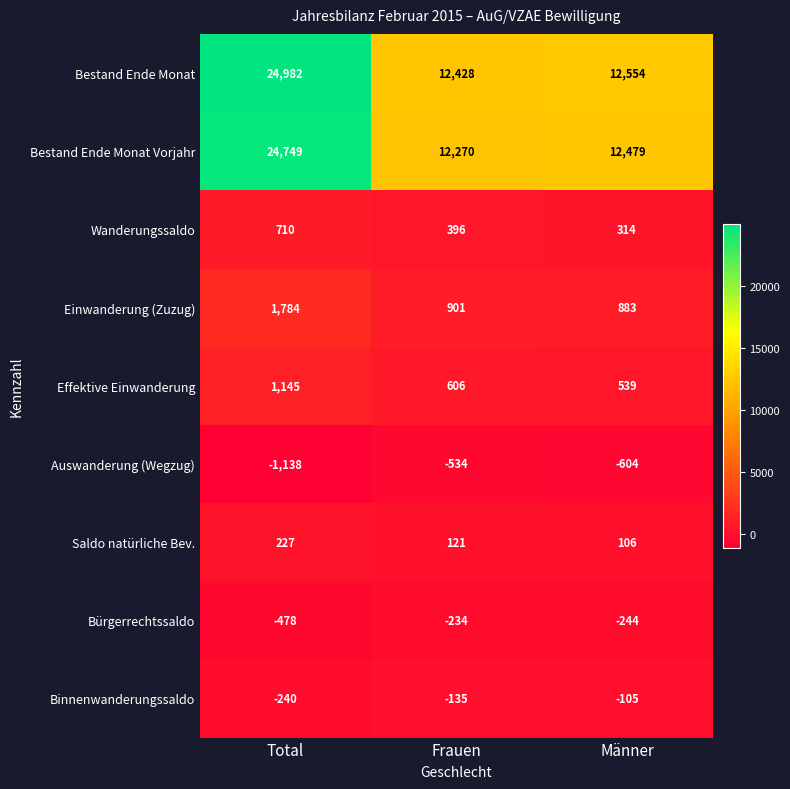

Between Frauen and Männer, which series saw the biggest shift?

Bestand Ende Monat Vorjahr